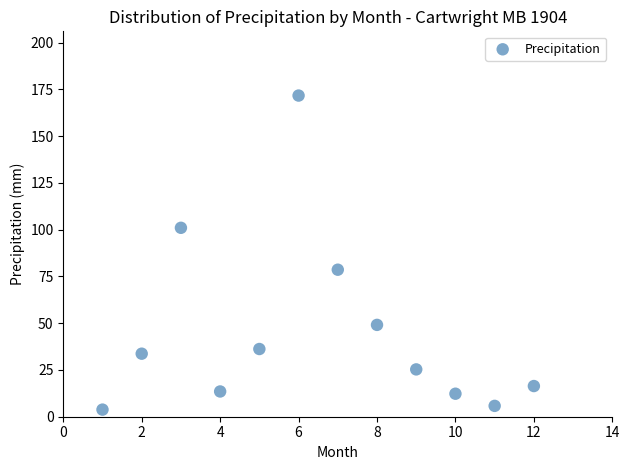

What is the average Y value?

45.6